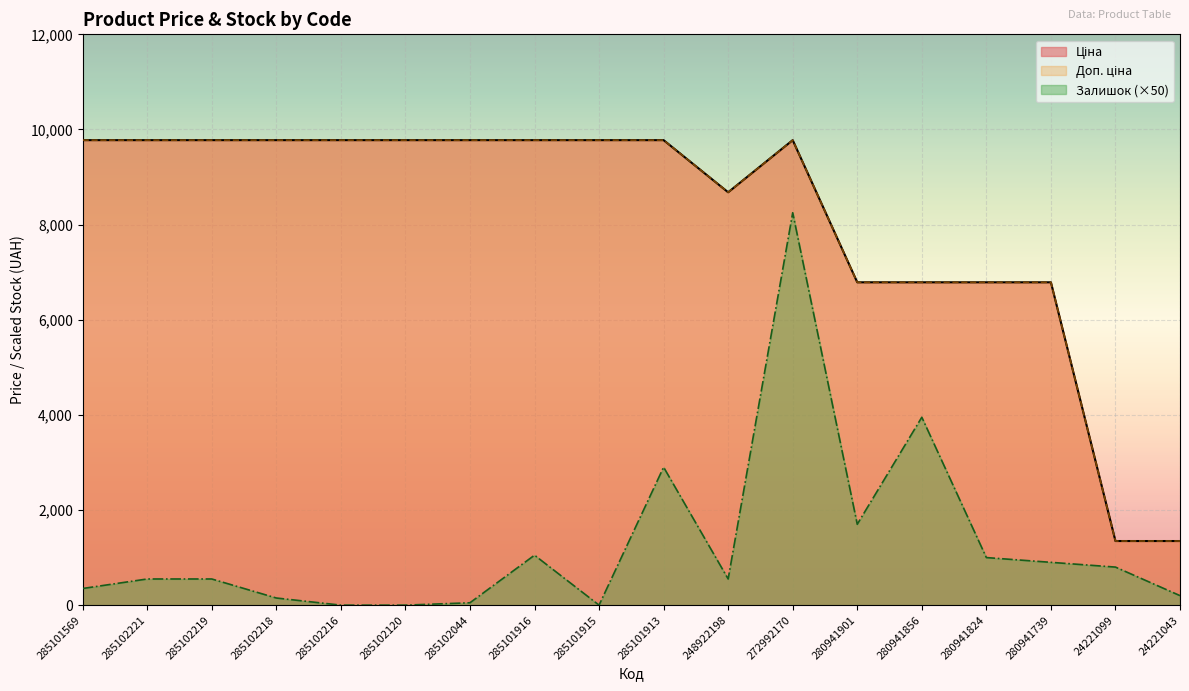

Between 248922198 and 280941739, which series saw the biggest shift?

Ціна